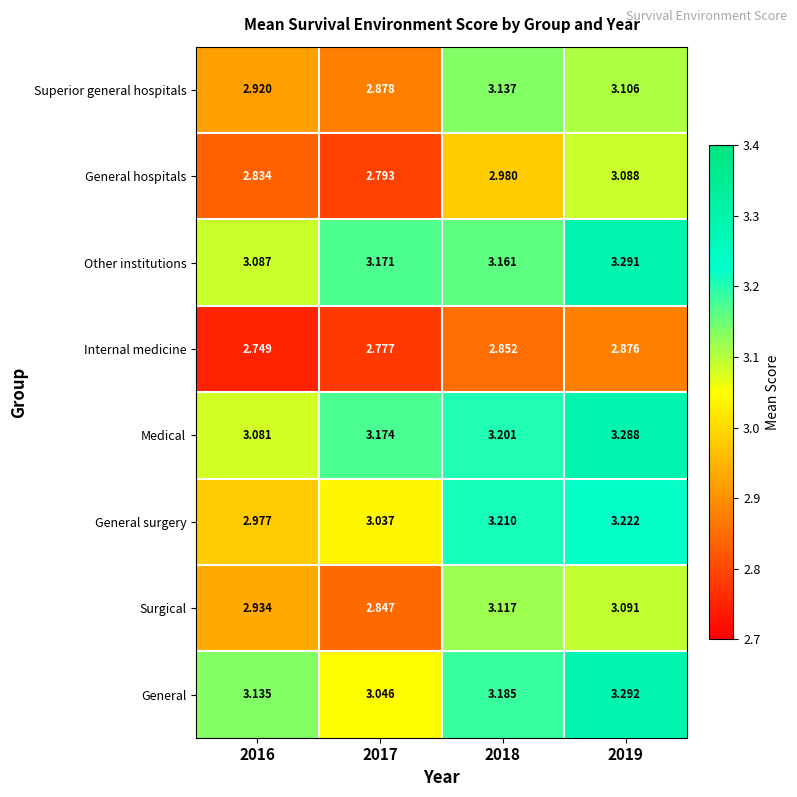

List the series in order of their peak value, lowest first.

Internal medicine, General hospitals, Surgical, Superior general hospitals, General surgery, Medical, Other institutions, General